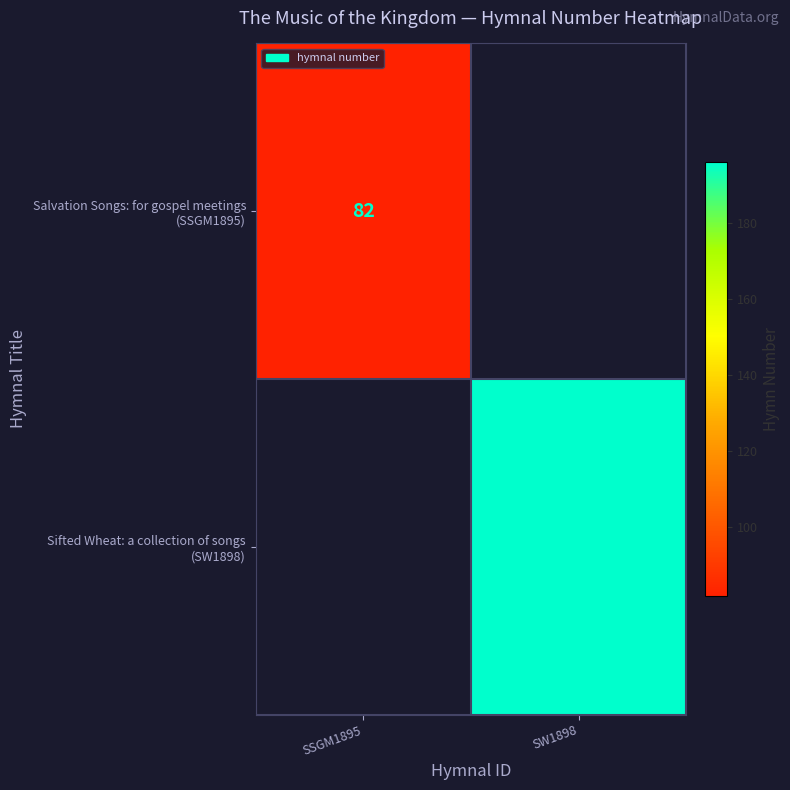

What is the maximum value for Salvation Songs: for gospel meetings (SSGM1895)?

82.0